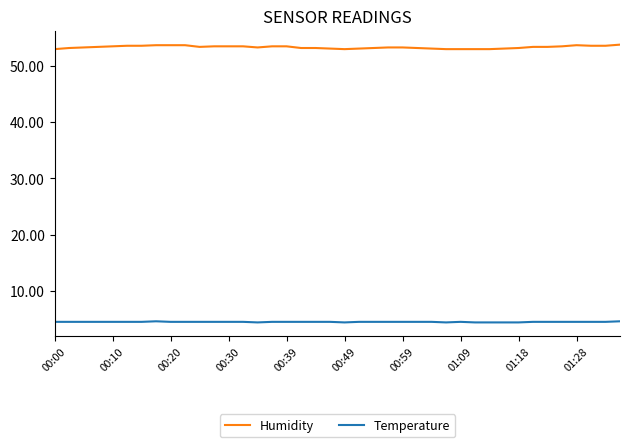

True or false: Temperature and Humidity intersect in this chart.

False